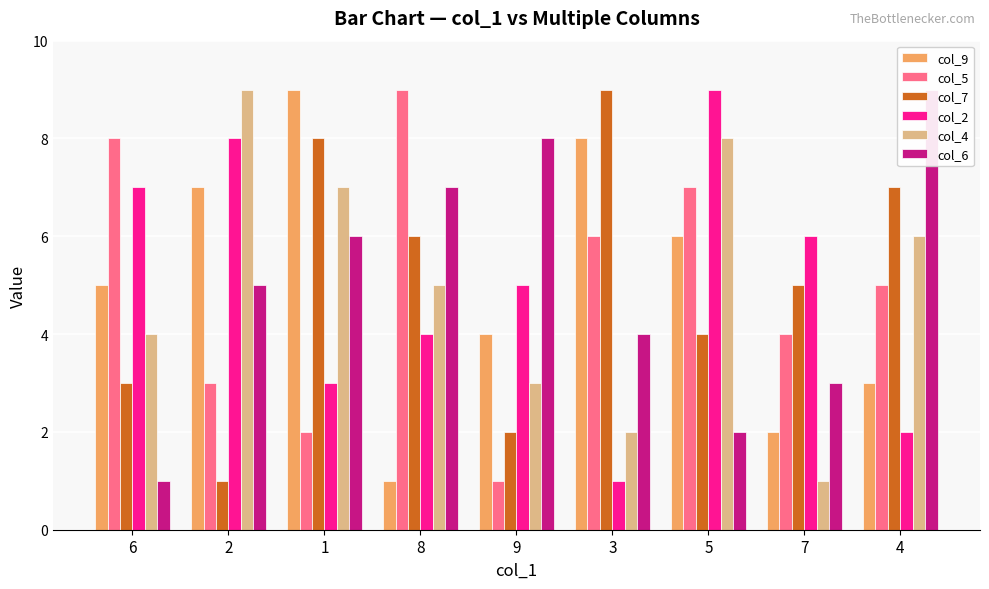

How many values in the col_6 series exceed 5?

4